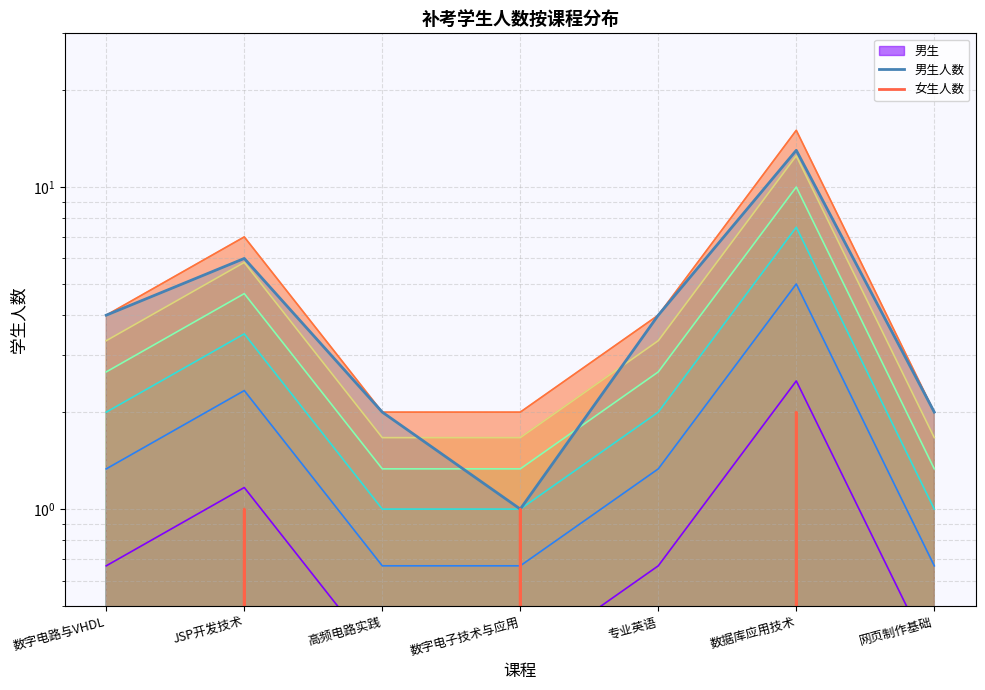

In 男生人数, how many points are lower than both neighbors (excluding endpoints)?

1